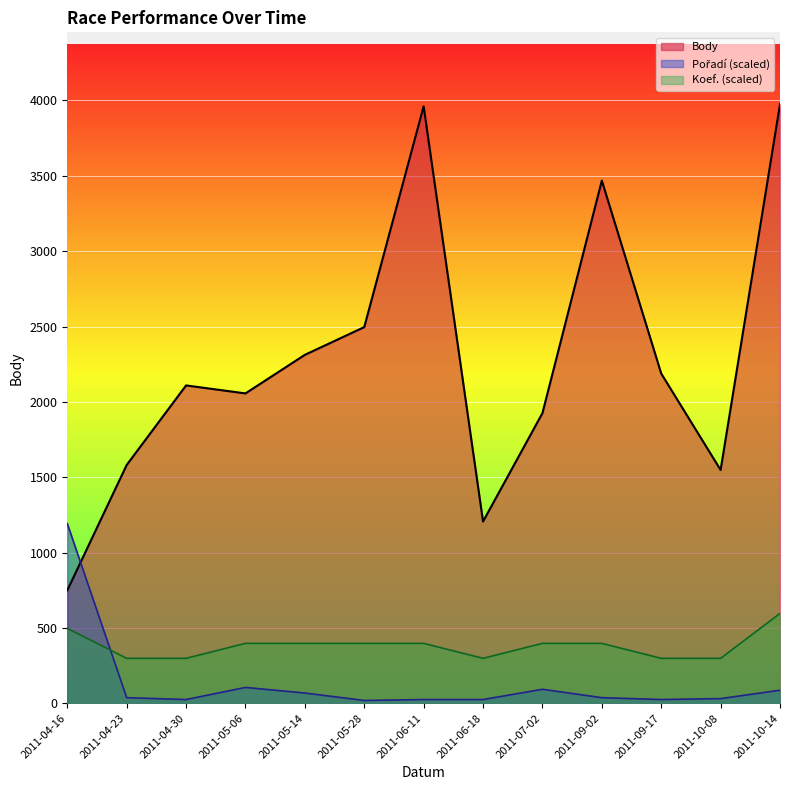

Which series changed the most between 2011-04-30 and 2011-10-14?

Body